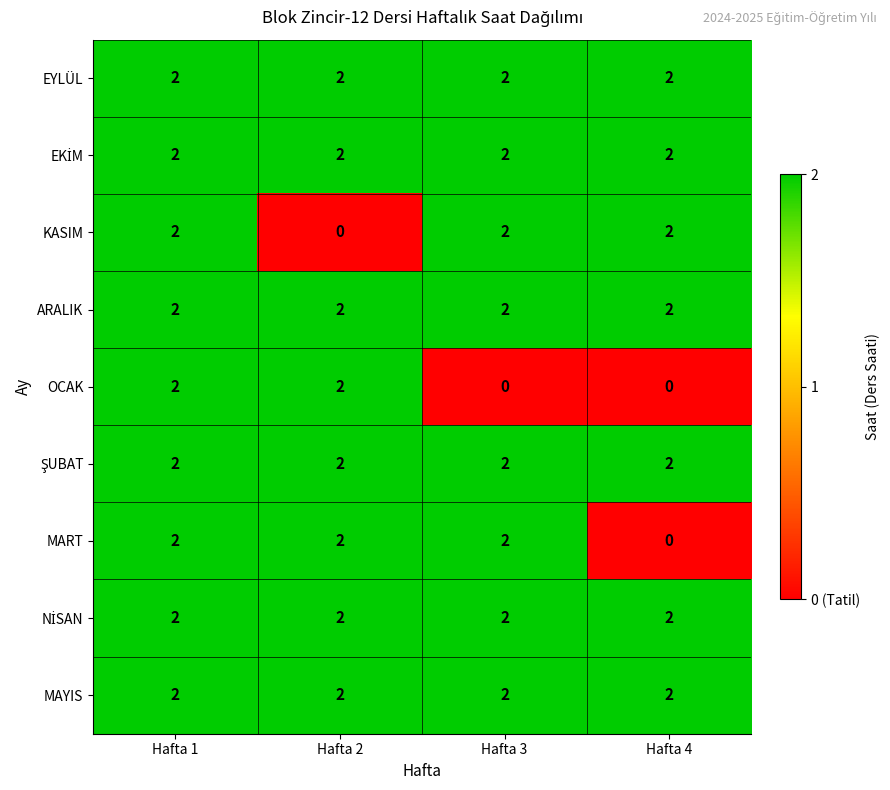

At how many categories does at least one series exceed 1?

4